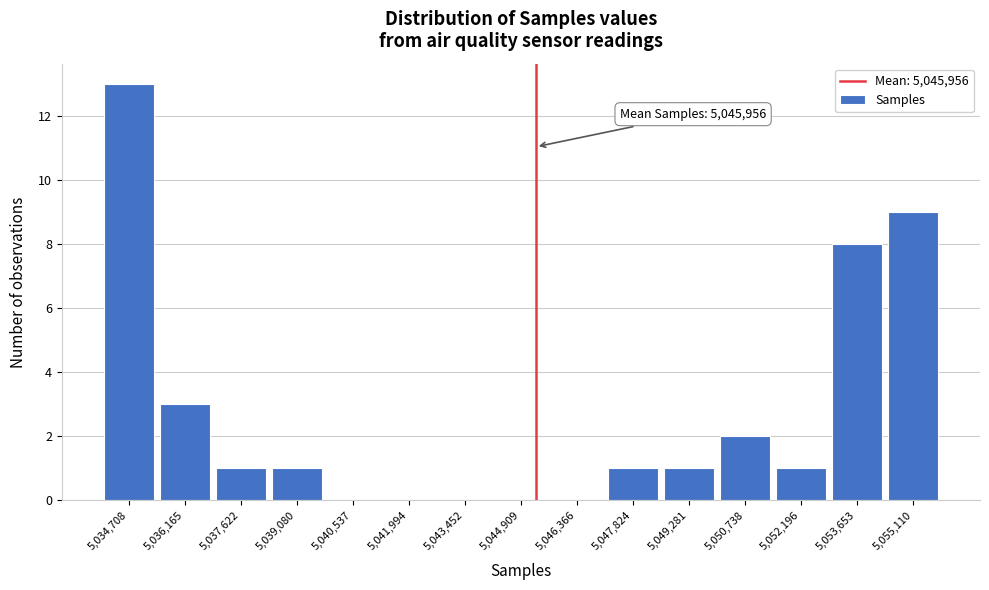

Reading left to right, list all the values displayed in this chart.

5,034,708=13	5,036,165=3	5,037,622=1	5,039,080=1	5,040,537=0	5,041,994=0	5,043,452=0	5,044,909=0	5,046,366=0	5,047,824=1	5,049,281=1	5,050,738=2	5,052,196=1	5,053,653=8	5,055,110=9